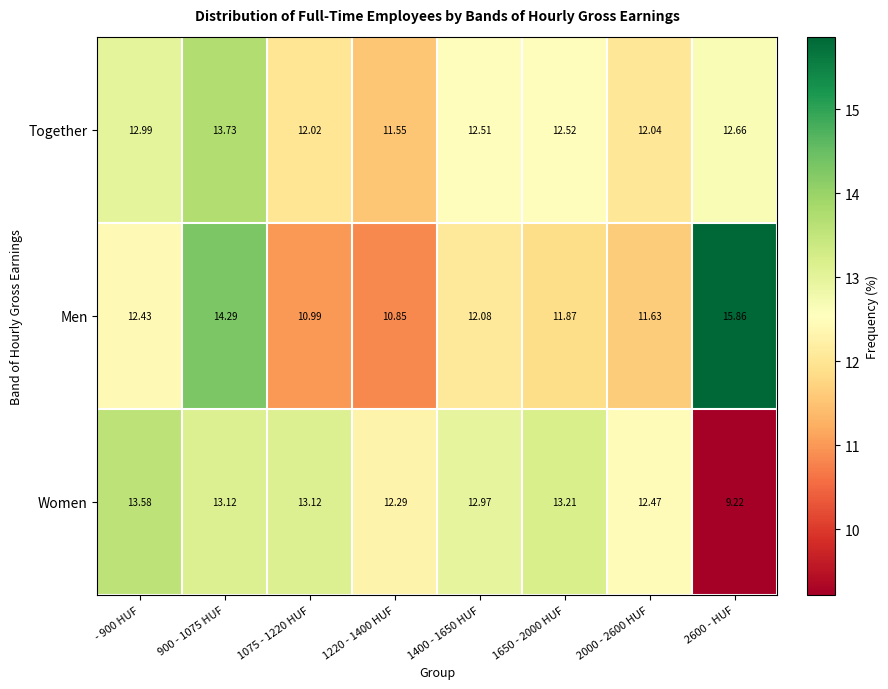

At how many categories does at least one series exceed 14?

2